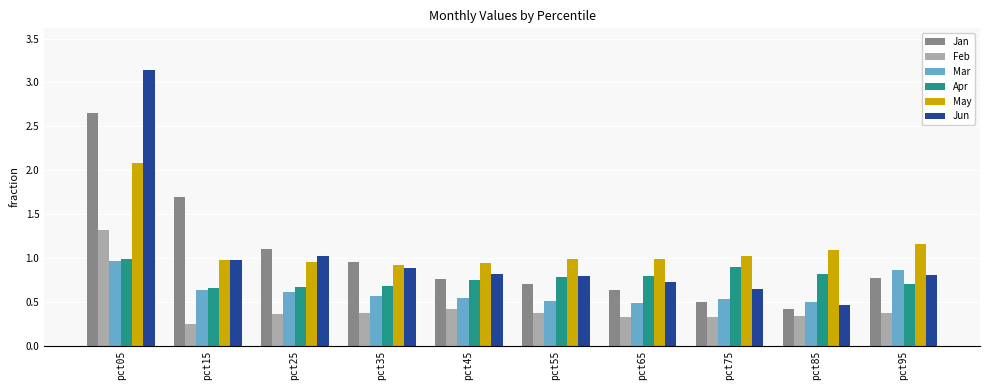

Count the Feb values in the range 0 to 1.

9